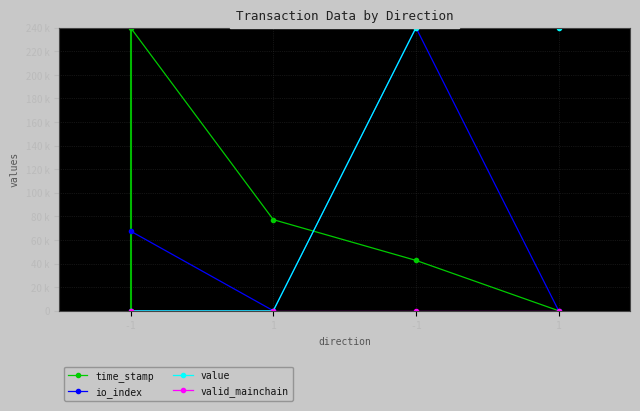

Is this an area chart (filled region under the line)?

No